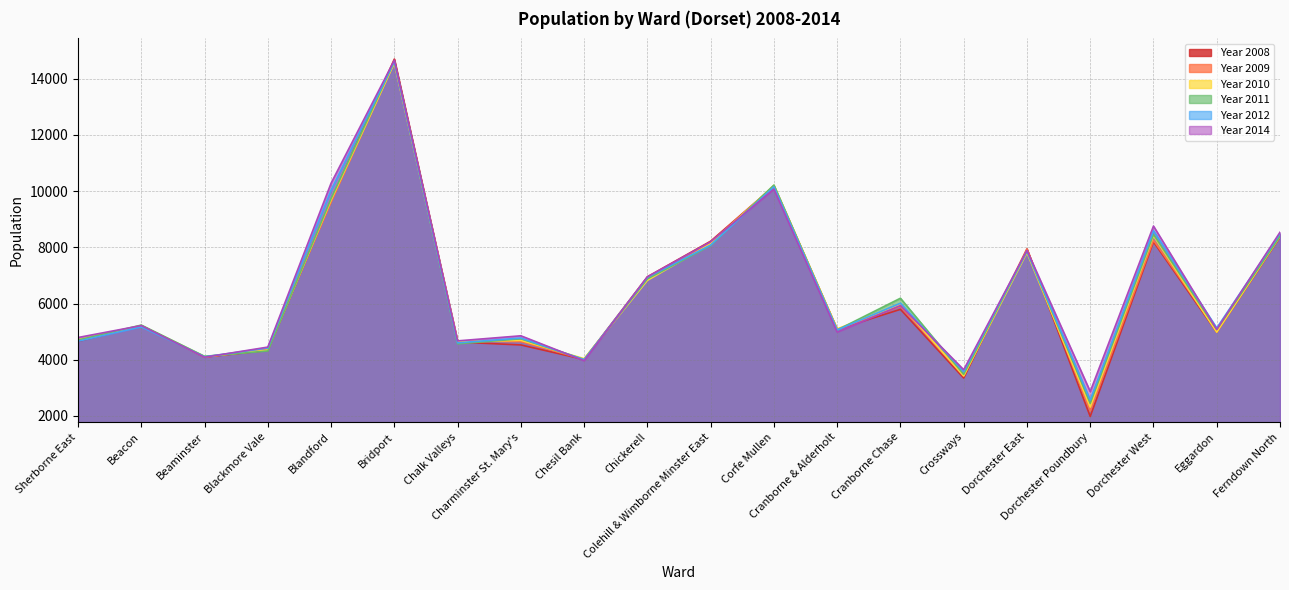

At Dorchester East, list the series in order from largest to smallest.

Year 2008, Year 2009, Year 2014, Year 2012, Year 2011, Year 2010